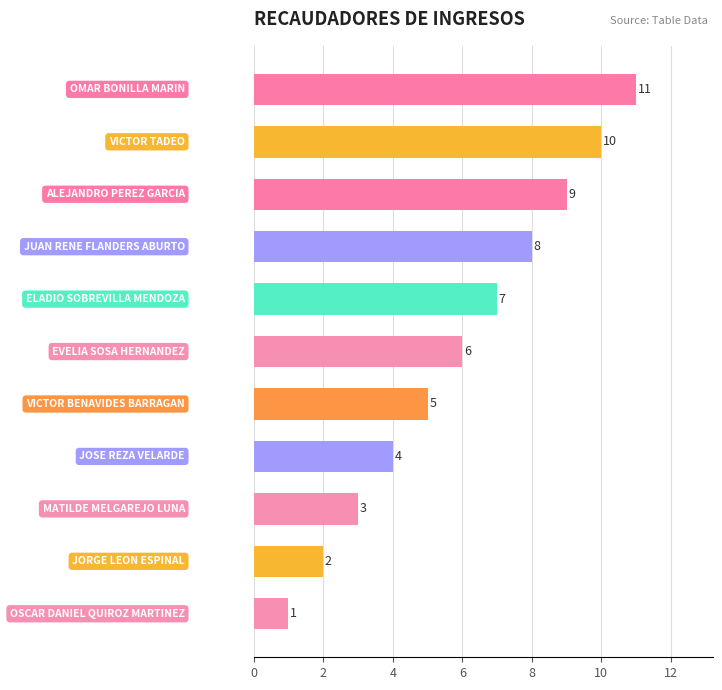

What is the average value?

6